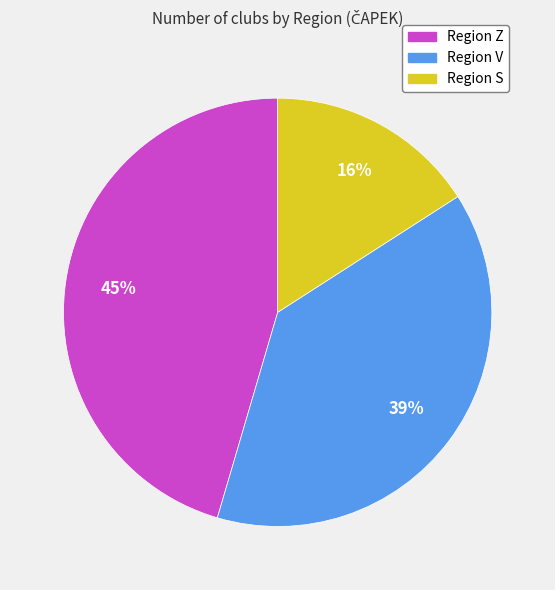

What is the largest slice in the pie chart?

Region Z